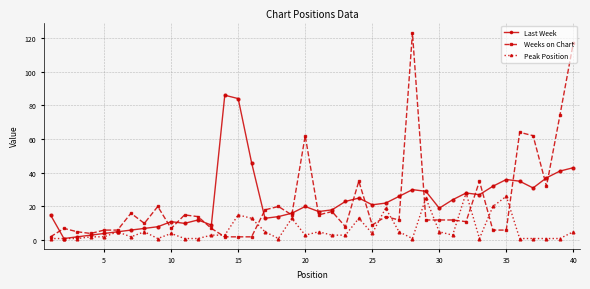

Which series has the widest spread of values?

Weeks on Chart